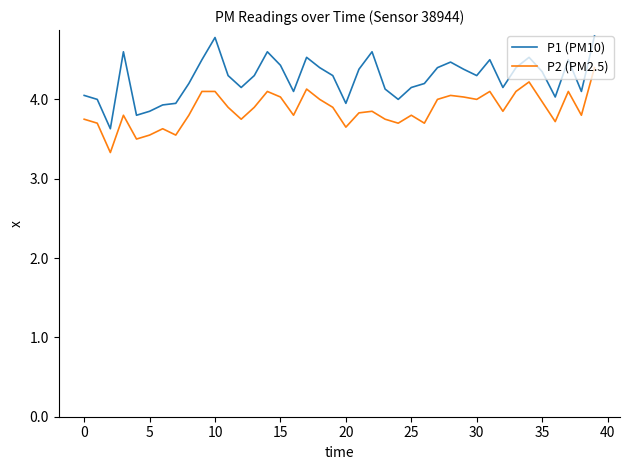

What is the difference between the maximum and minimum values in the P2 (PM2.5) series?

1.1